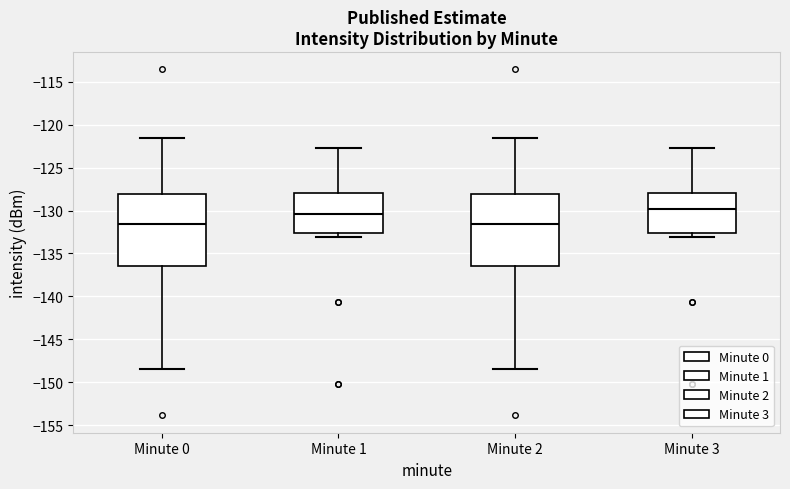

Which box's median line is the highest?

Minute 3